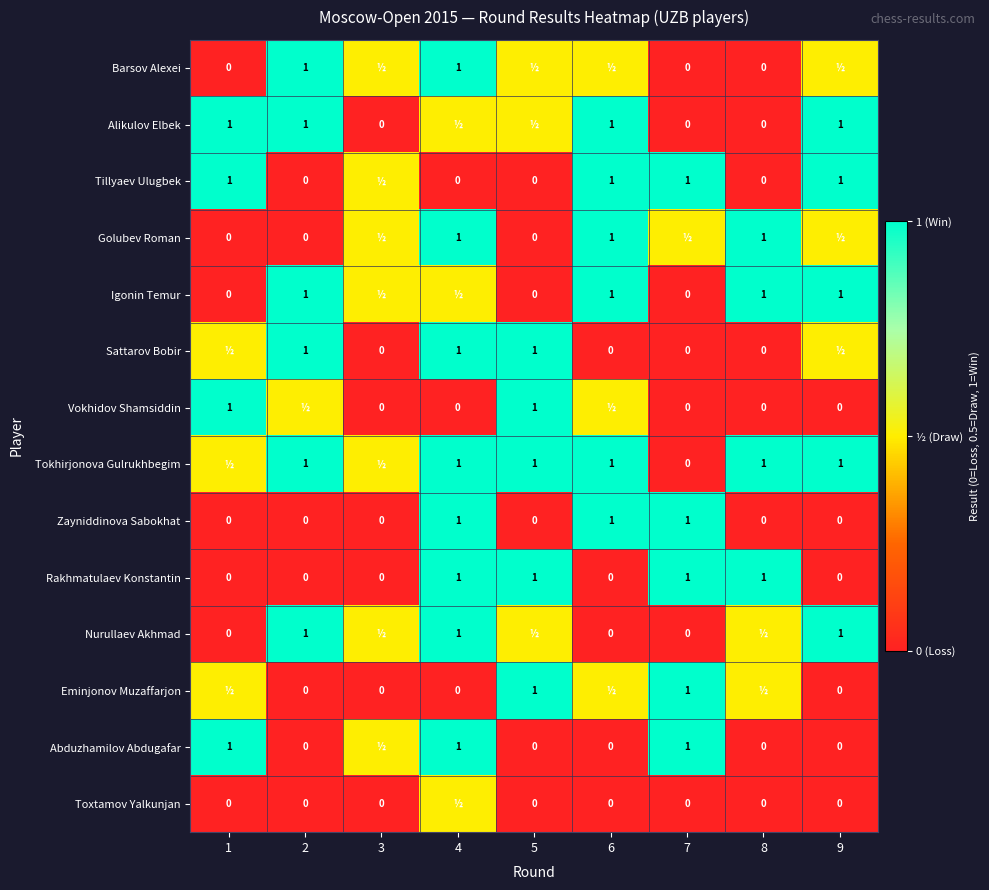

Which series changed the most between 6 and 9?

Zayniddinova Sabokhat